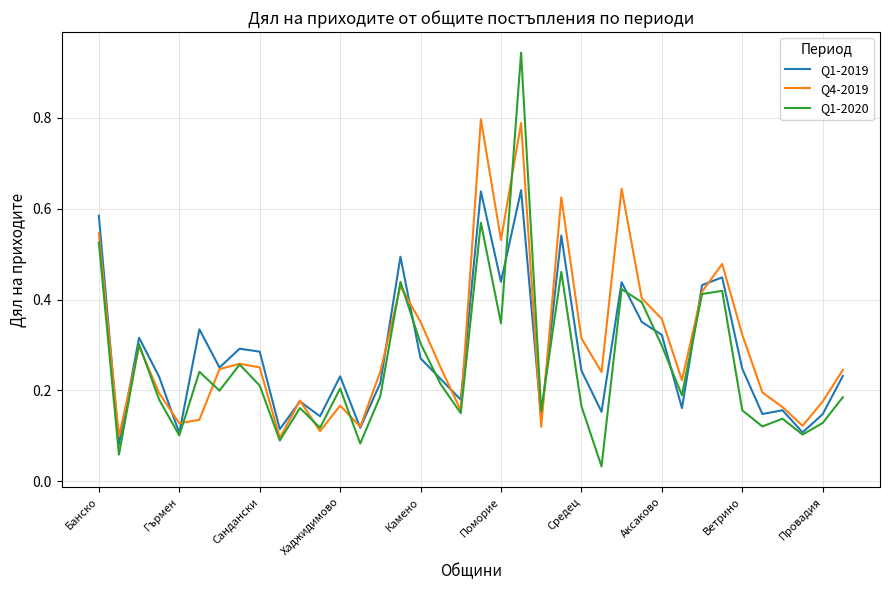

Which series has the widest spread of values?

Q1-2020